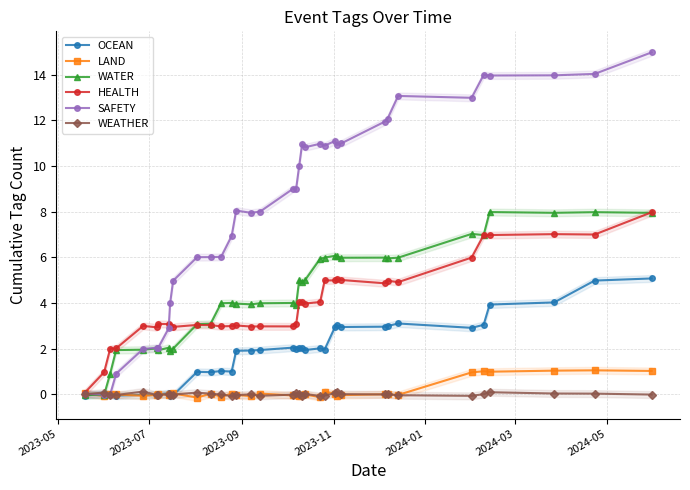

In SAFETY, how many points are higher than both neighbors (excluding endpoints)?

7